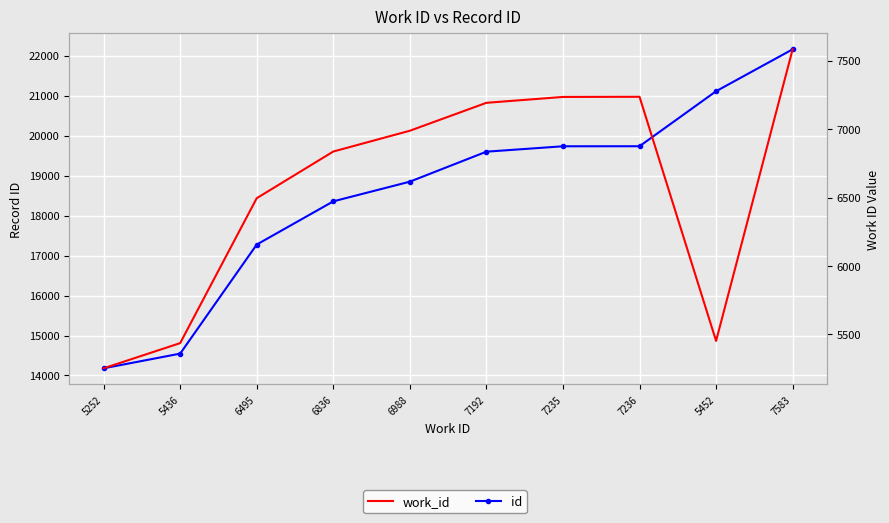

What are all the series names shown in the legend?

id, work_id